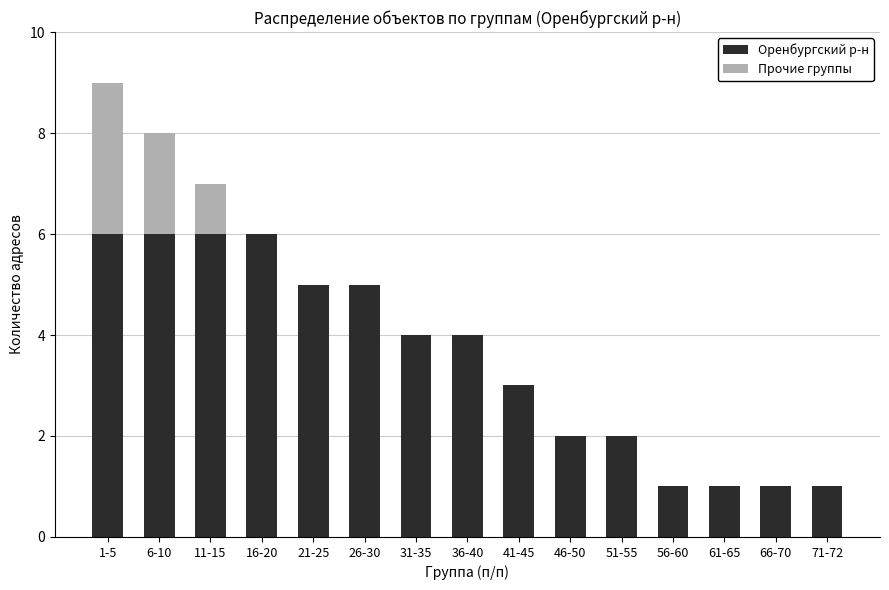

What is the total value across all series at 31-35?

4